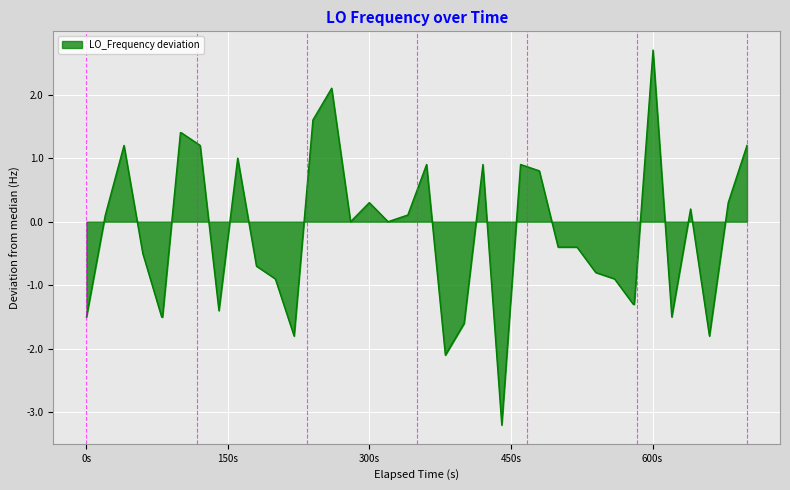

What is the greatest value displayed?

2.7